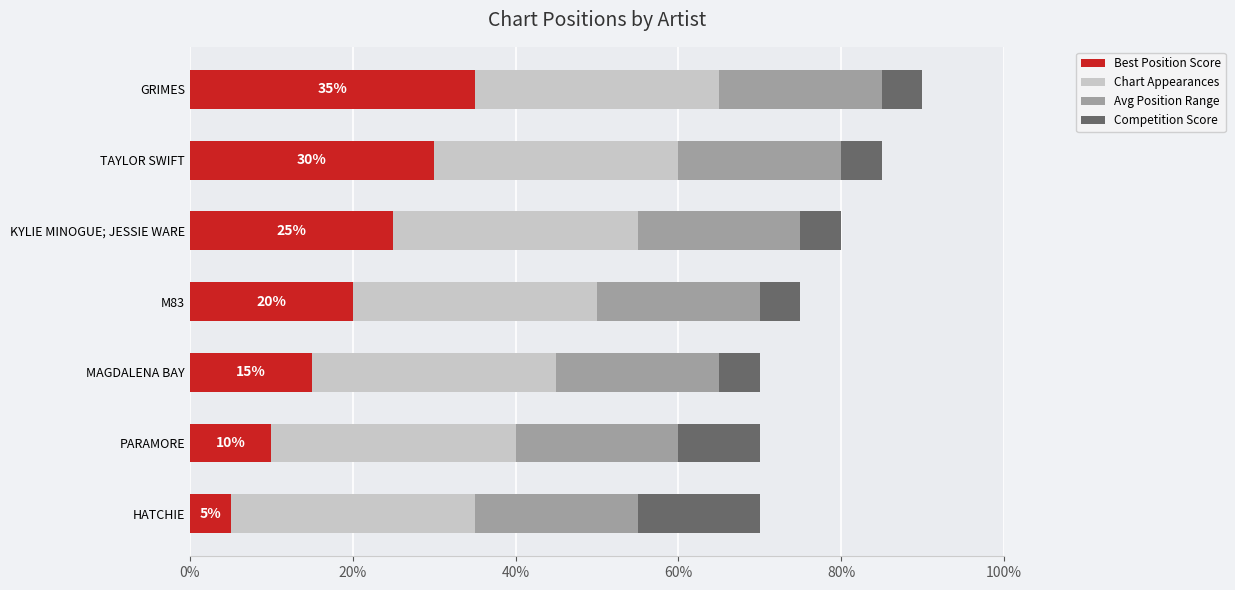

At which category is the sum across all series the highest?

GRIMES